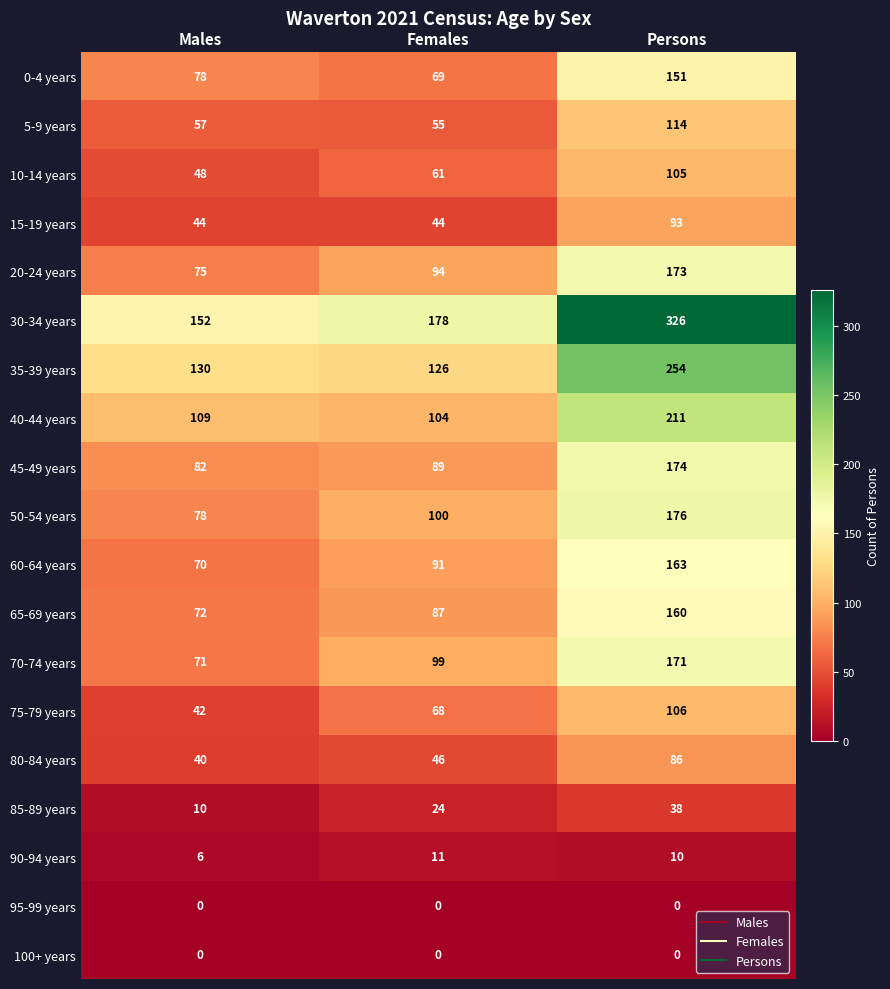

Count the number of data series in this chart.

19